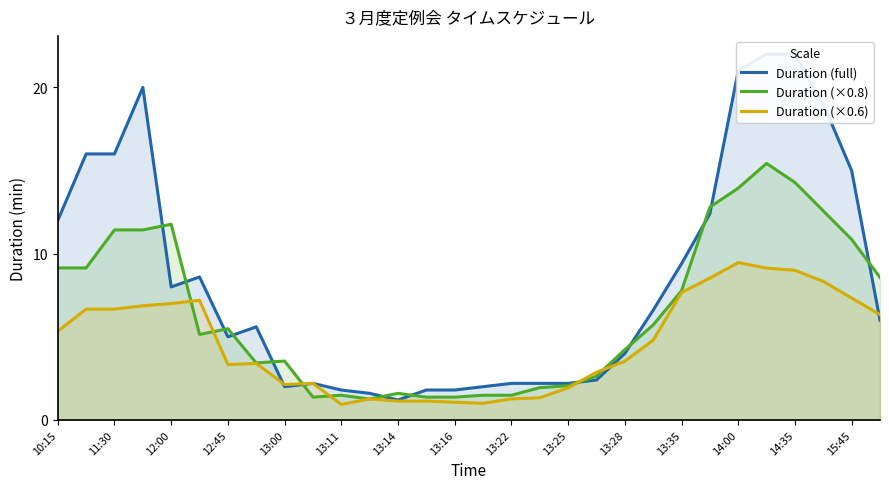

The Duration (×0.6) series shows 2.1 at 13:00. True or false?

True